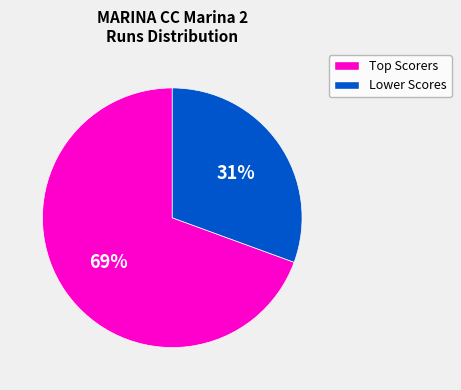

To the nearest percent, what is the average slice percentage?

50%